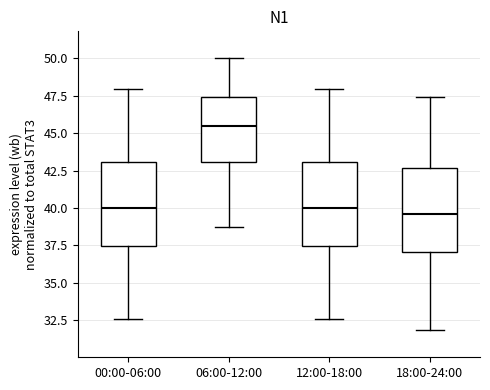

Reading left to right, read every box against the y-axis: the position of its median line, the range the box covers, and the ends of its whiskers. The values are not printed on the chart, so give them approximately, as read against the axis.

00:00-06:00: median 40.0, box 37.5 to 43.0, whiskers 32.5 to 48.0
06:00-12:00: median 45.5, box 43.0 to 47.5, whiskers 38.5 to 50.0
12:00-18:00: median 40.0, box 37.5 to 43.0, whiskers 32.5 to 48.0
18:00-24:00: median 39.5, box 37.0 to 42.5, whiskers 32.0 to 47.5